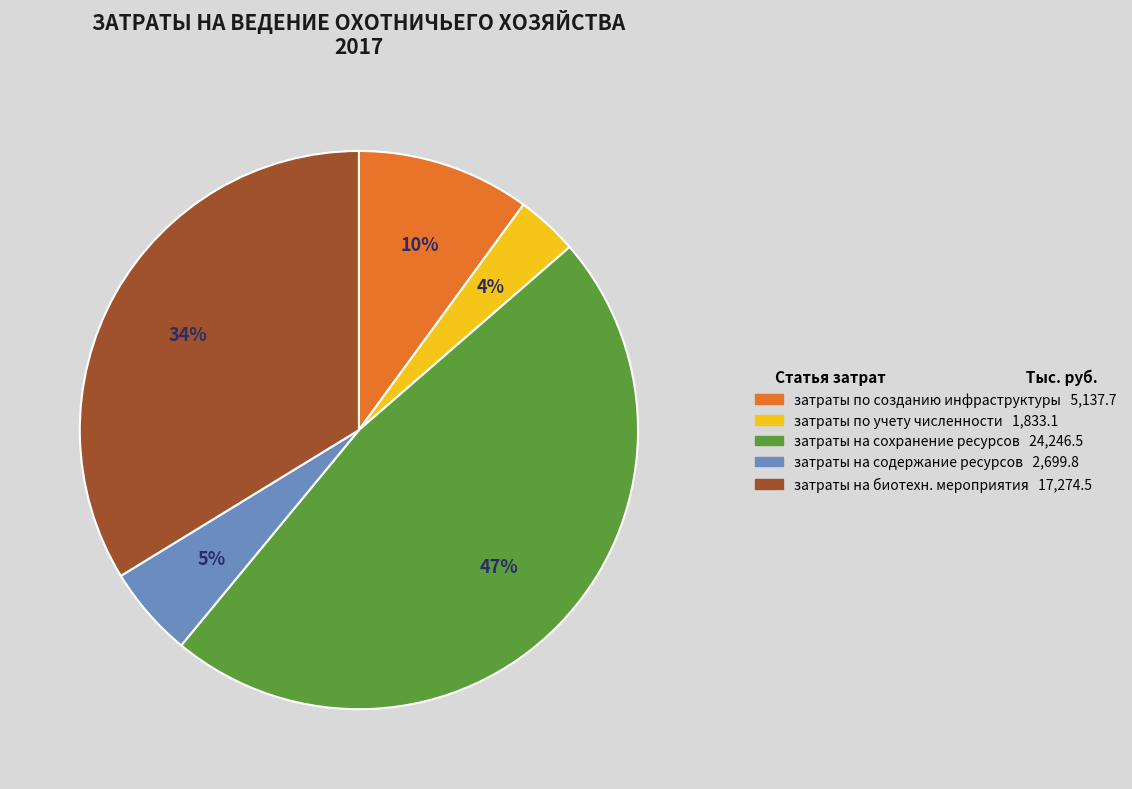

Is there a majority slice in this chart?

No